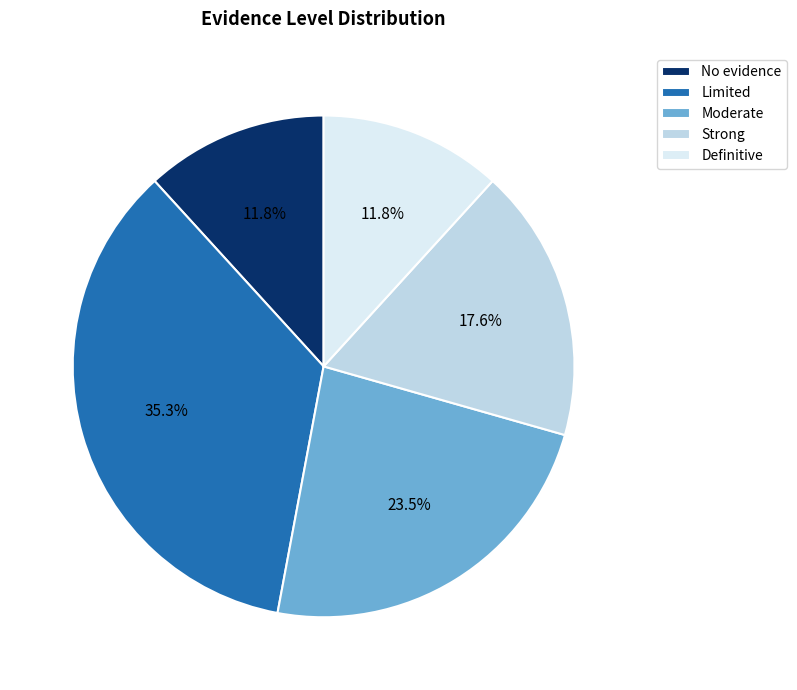

How many segments does this pie chart have?

5